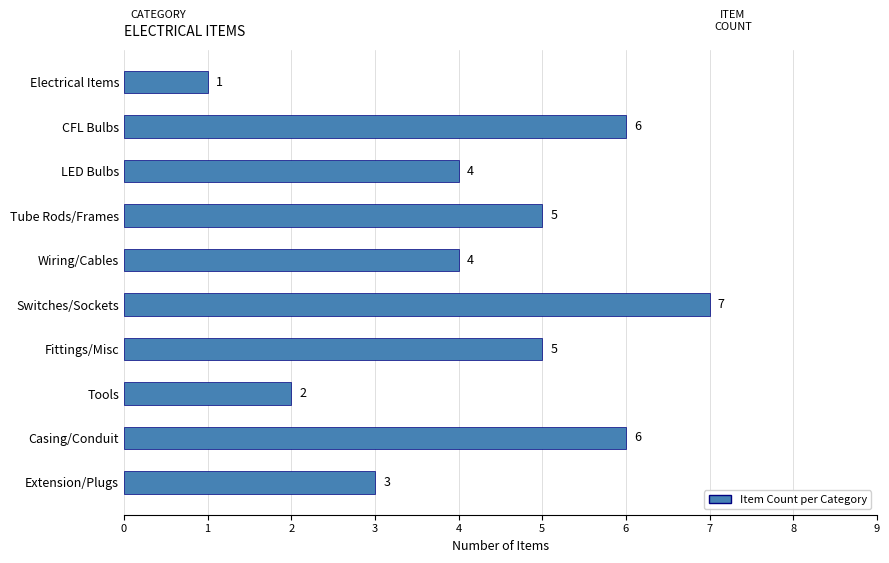

Approximately how many times larger is the value at Fittings/Misc compared to Electrical Items?

5.0